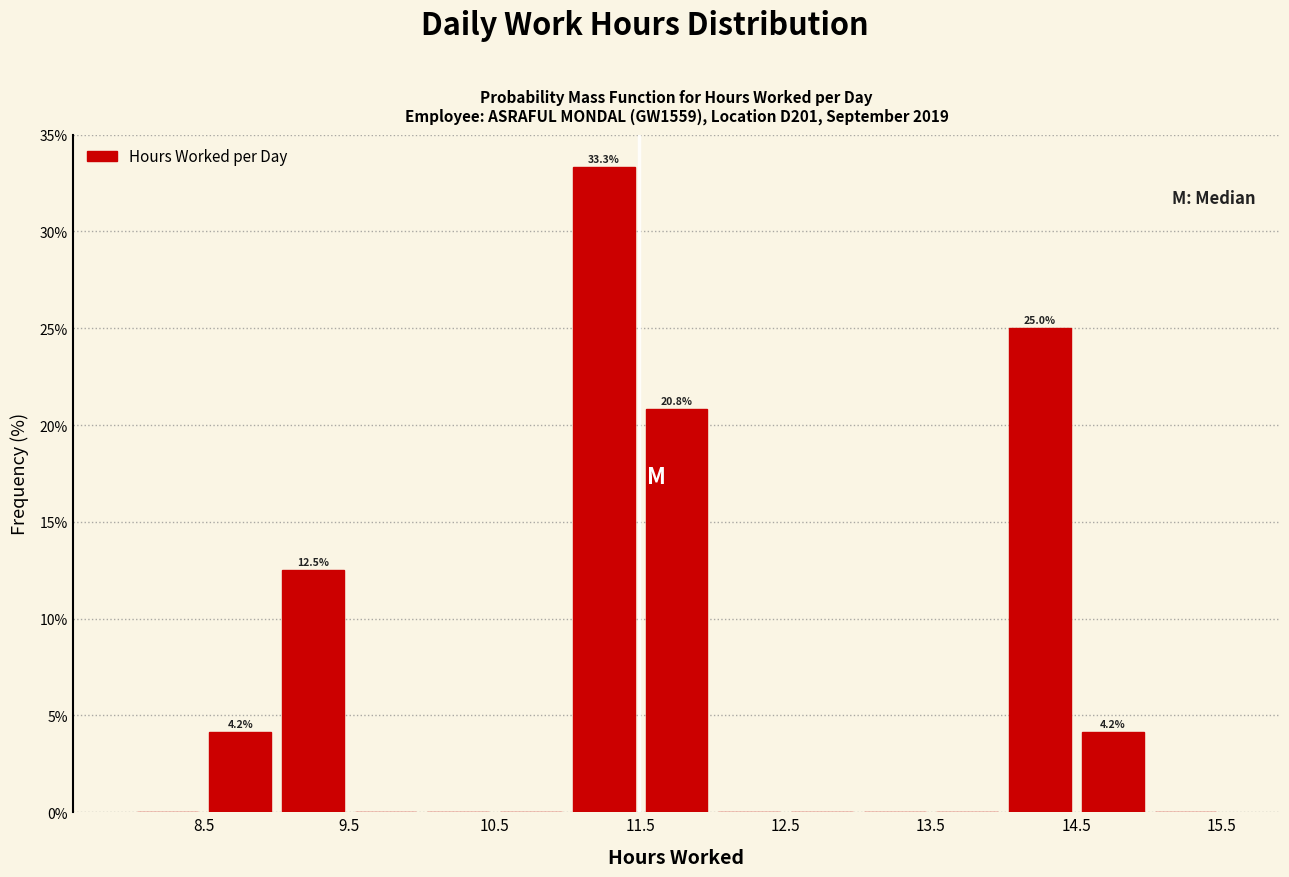

Which range on the x-axis has the tallest bar?

11.0 to 11.5